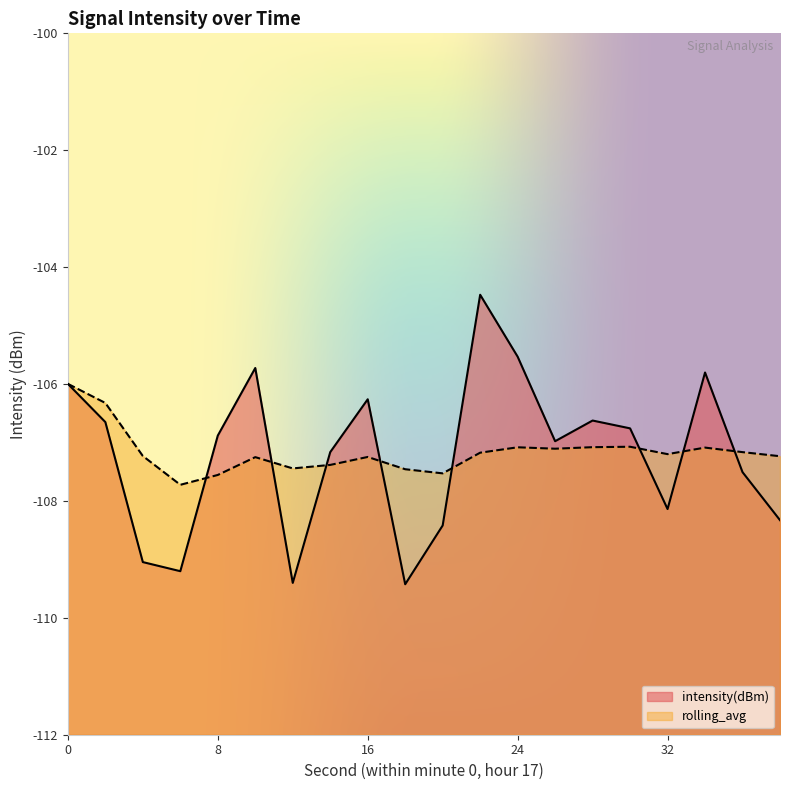

The intensity(dBm) series shows -106.3 at 16. True or false?

True